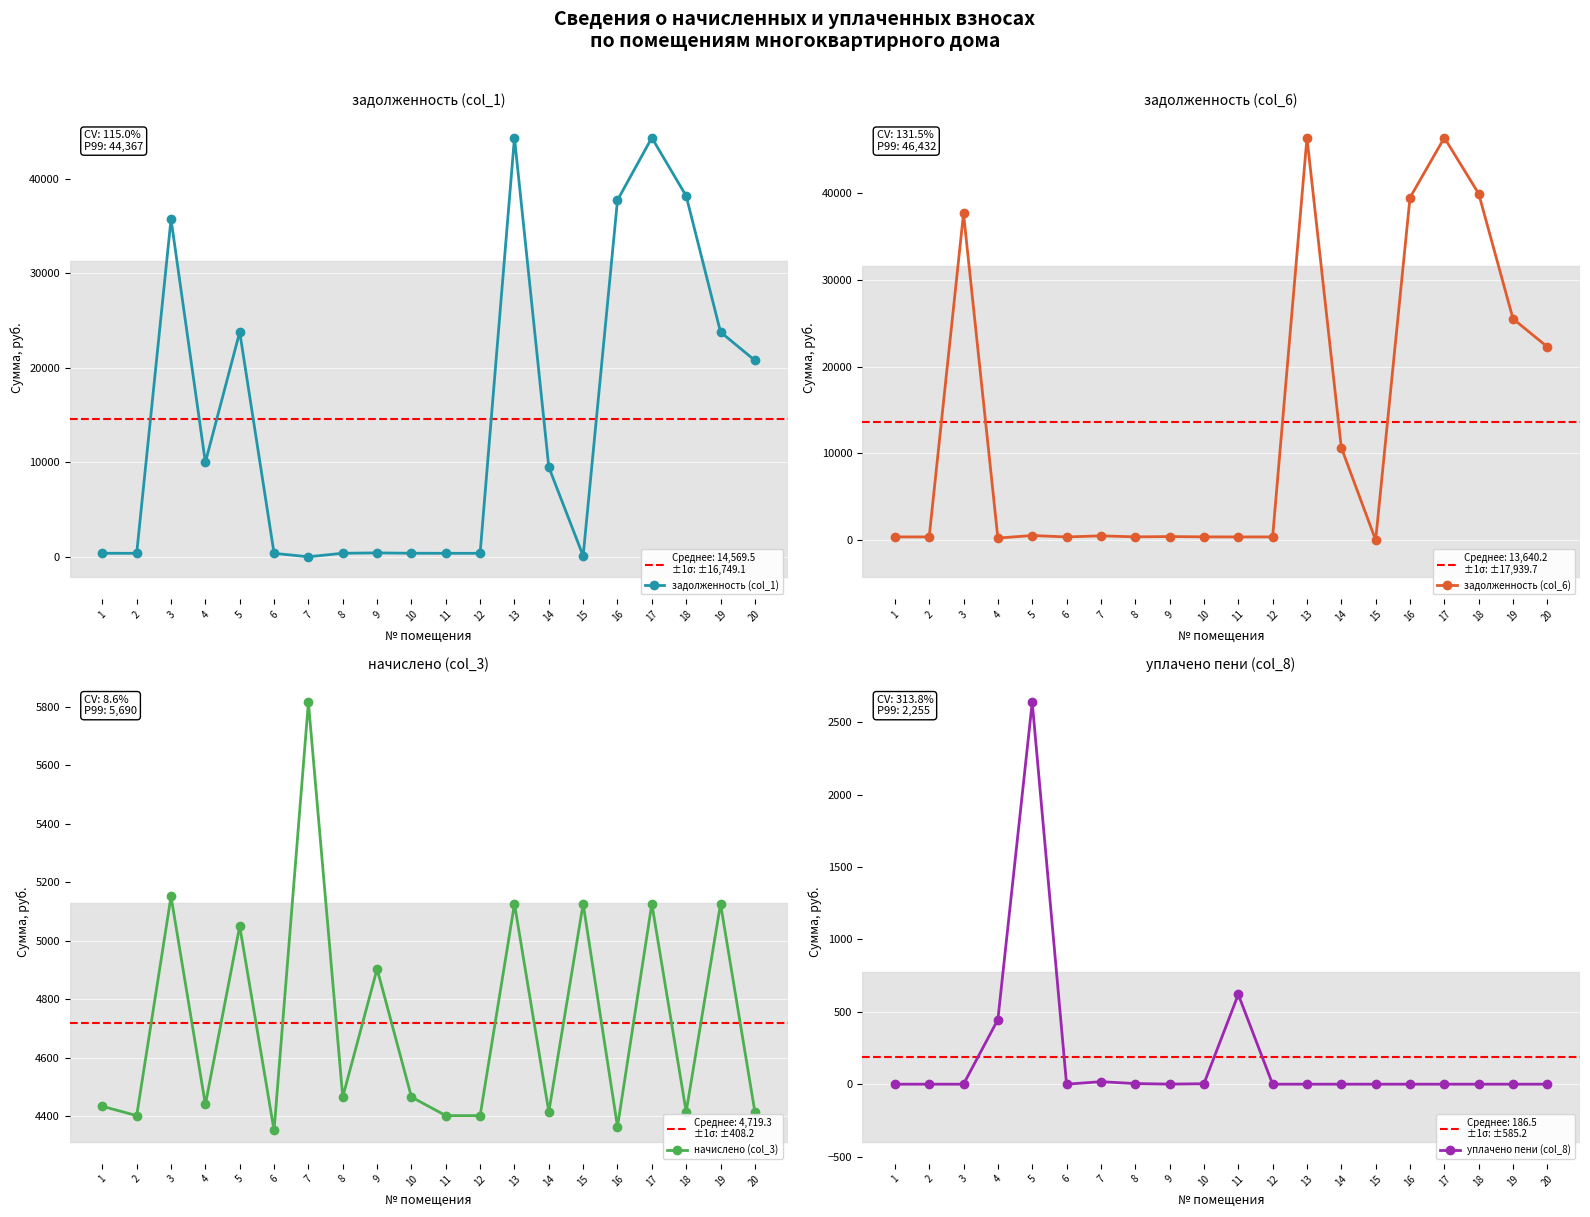

True or false: уплачено пени (col_8) and начислено (col_3) intersect in this chart.

False